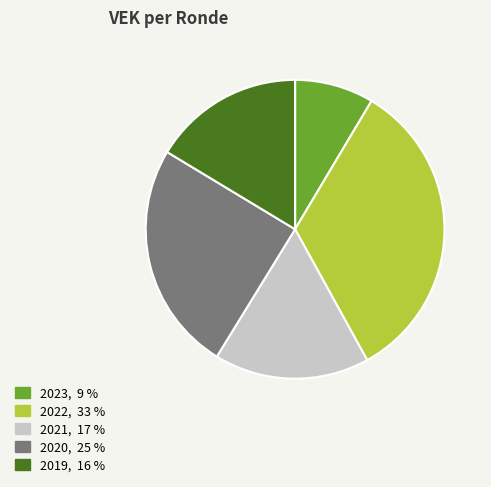

Is there any slice that represents more than half of the pie?

No